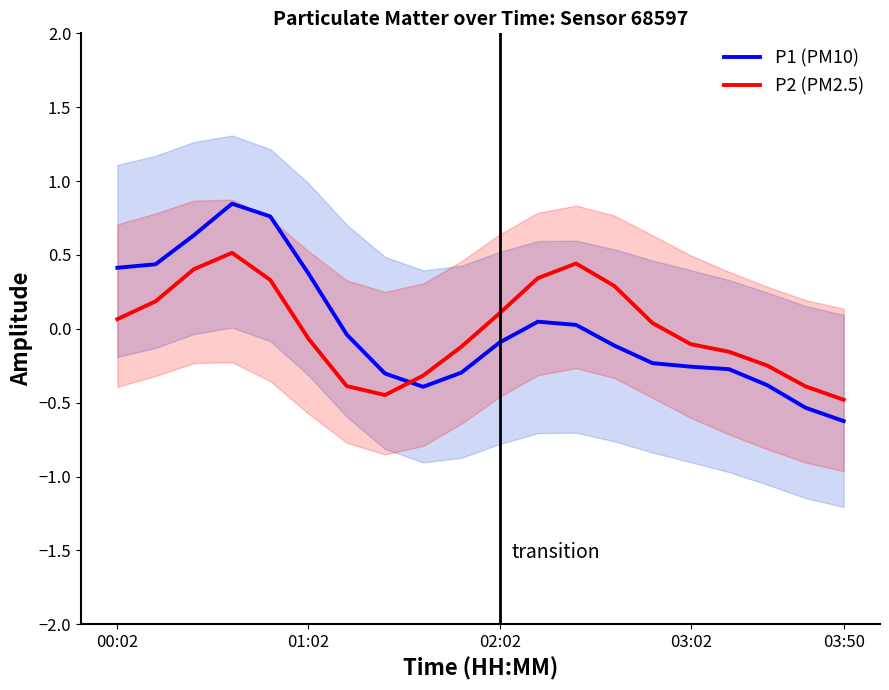

What are all the series names shown in the legend?

P1 (PM10), P2 (PM2.5)